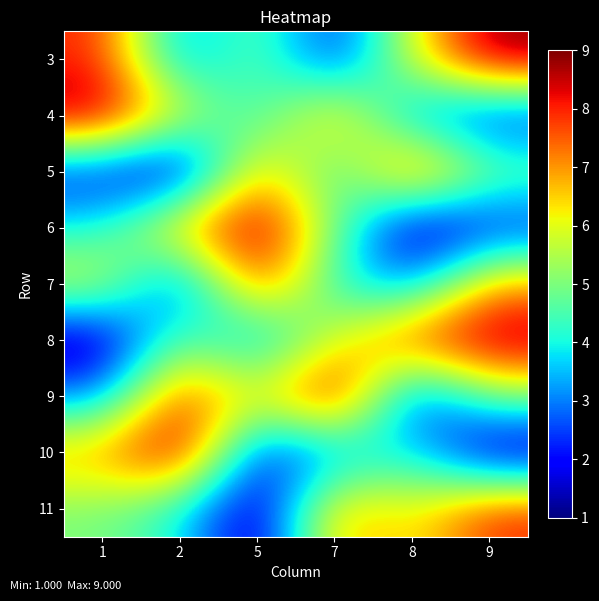

Reading right to left, what are all the values shown in this chart?

3: 9=9	8=6	7=2	5=5	2=3	1=8
4: 9=2	8=3	7=7	5=4	2=6	1=9
5: 9=5	8=8	7=4	5=7	2=1	1=2
6: 9=2	8=1	7=5	5=9	2=7	1=4
7: 9=7	8=3	7=4	5=8	2=2	1=6
8: 9=9	8=8	7=6	5=3	2=5	1=1
9: 9=5	8=2	7=9	5=6	2=8	1=3
10: 9=1	8=4	7=3	5=2	2=9	1=7
11: 9=8	8=6	7=7	5=1	2=4	1=5